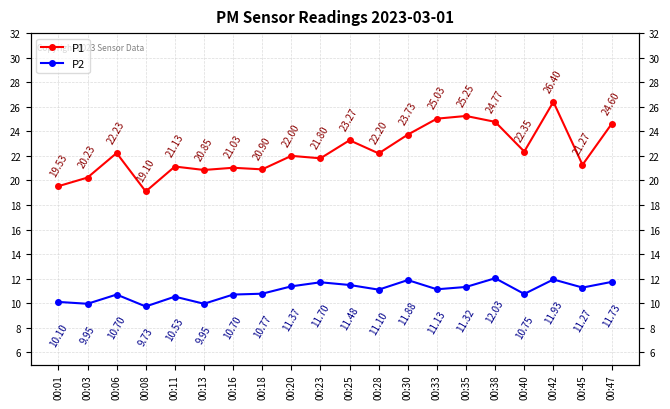

At which category does the chart reach its minimum across all series?

00:08